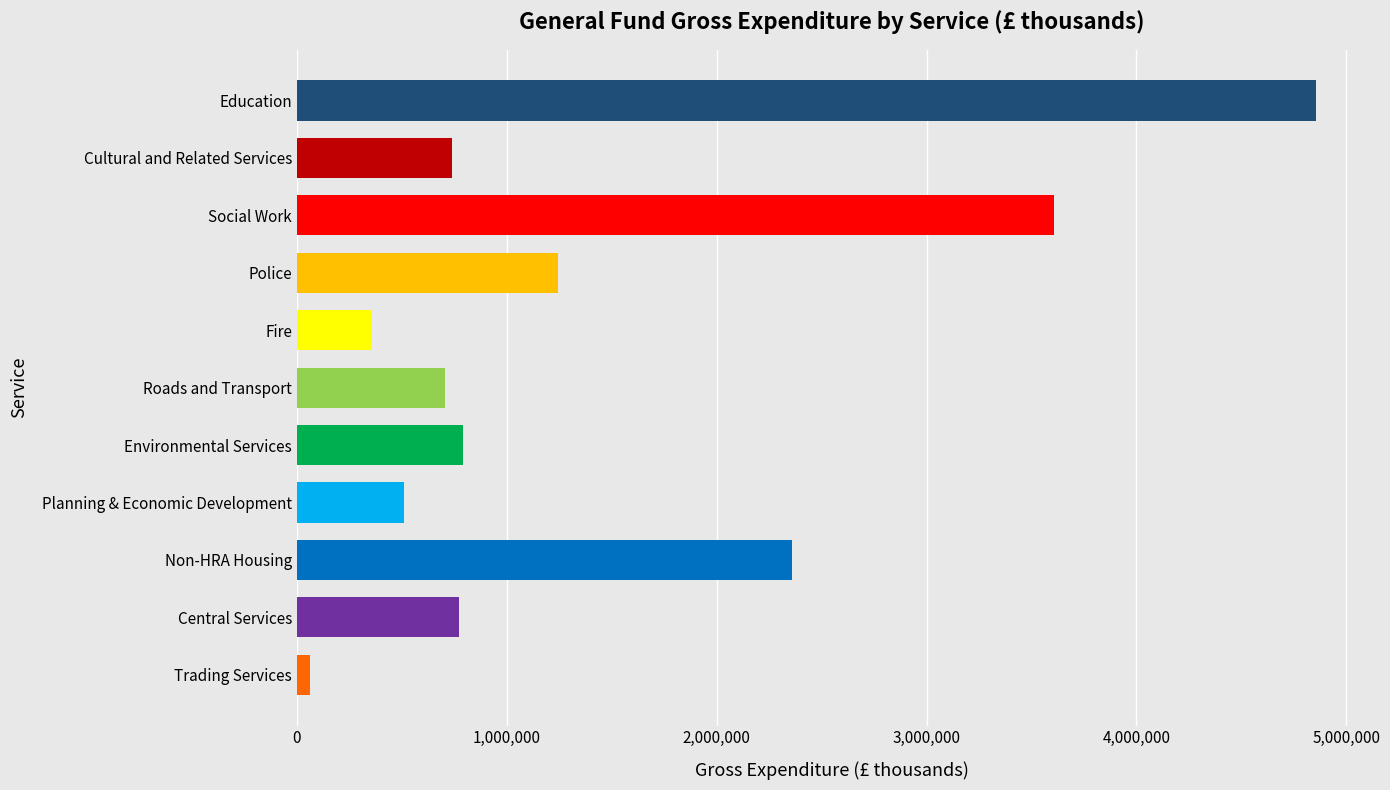

What is the smallest value displayed?

61552